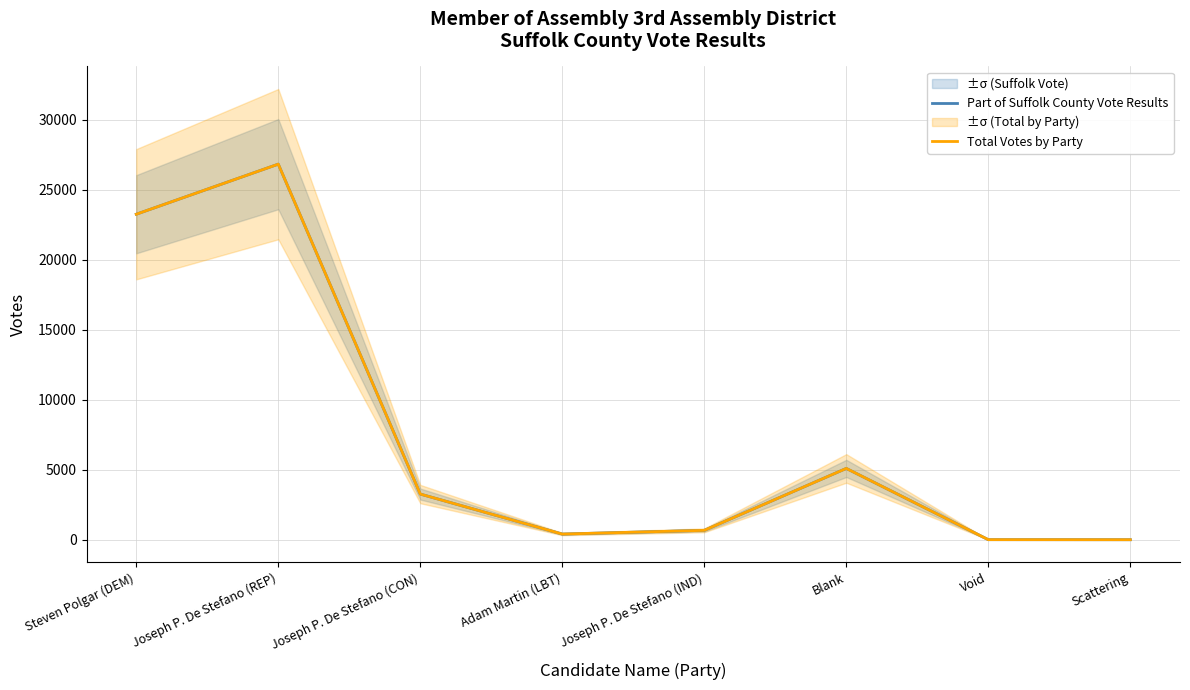

True or false: Part of Suffolk County Vote Results has a value of 37576 at Steven Polgar (DEM).

False